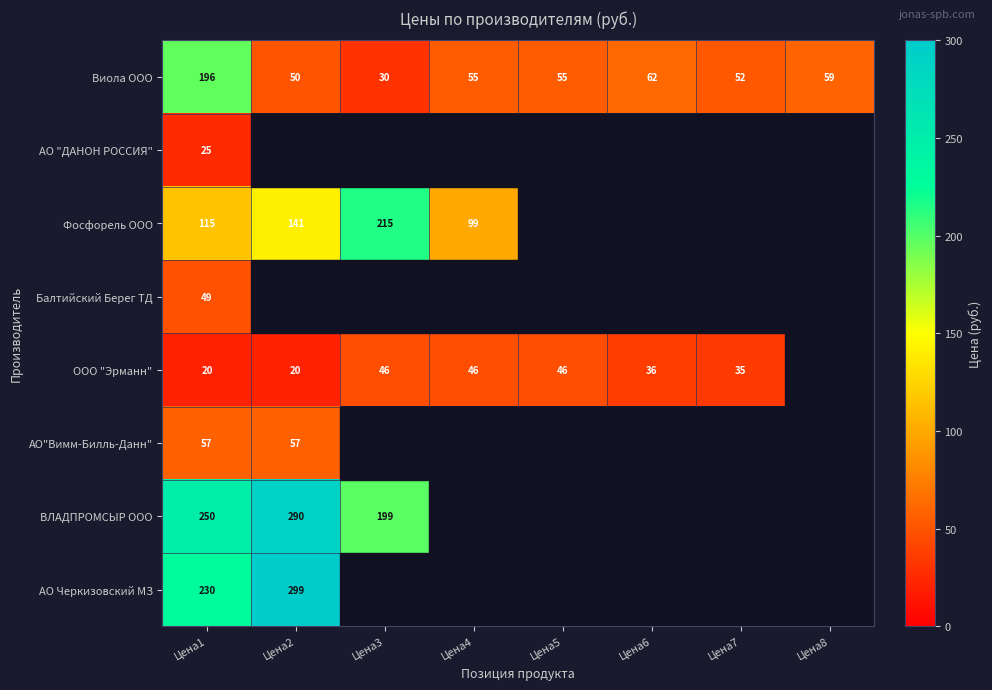

What is the approximate value of Виола ООО at Цена5, to the nearest 50?

50